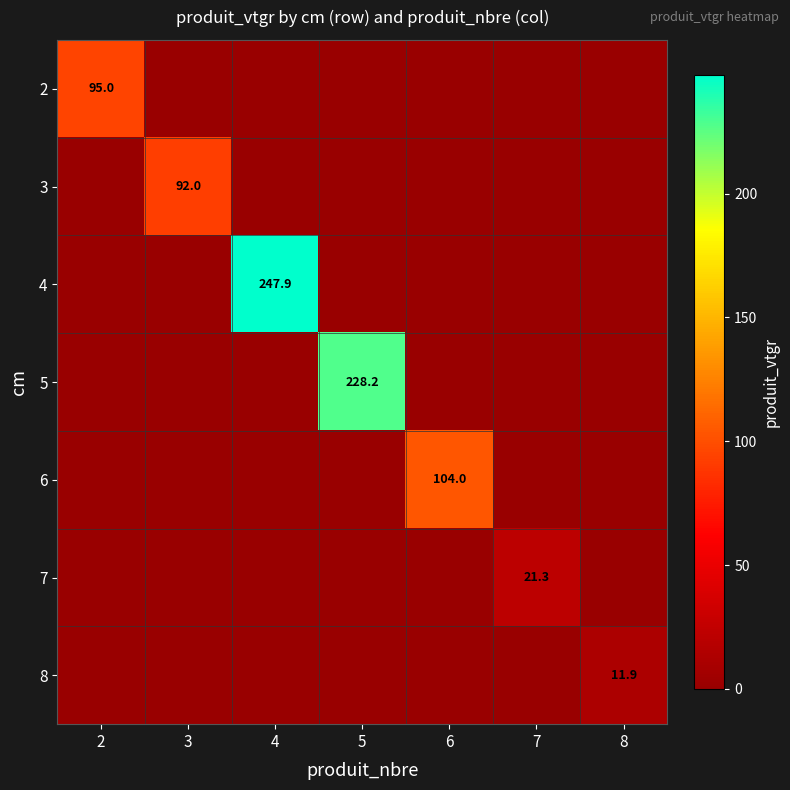

How many data points in 6 are above 0?

1